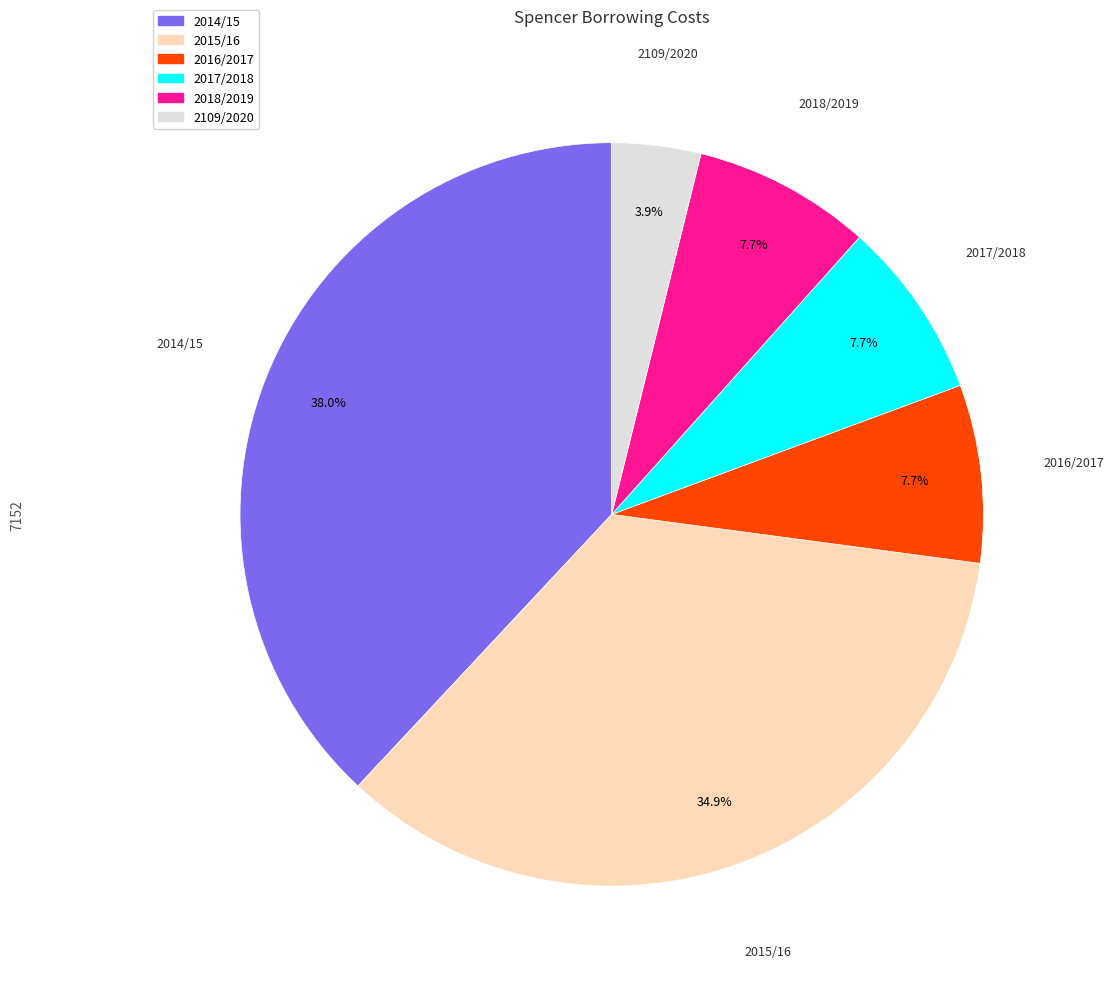

To the nearest percent, what portion does 2109/2020 represent?

4%